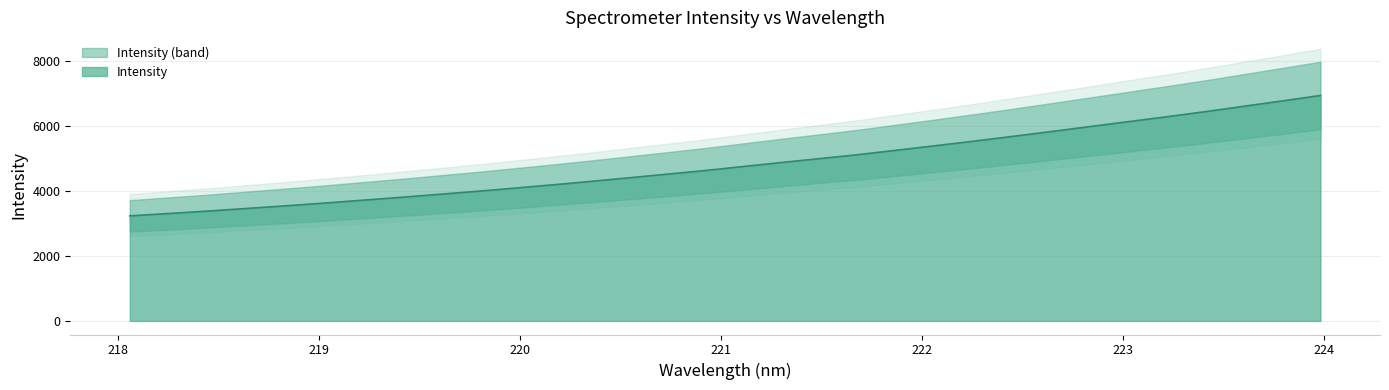

How many categories are shown in the chart?

32